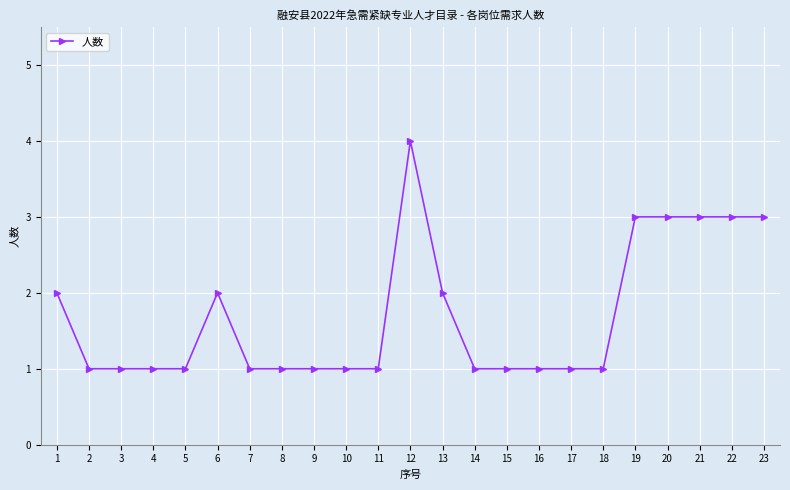

What is the ratio of the value at 21 to the value at 11?

3.0